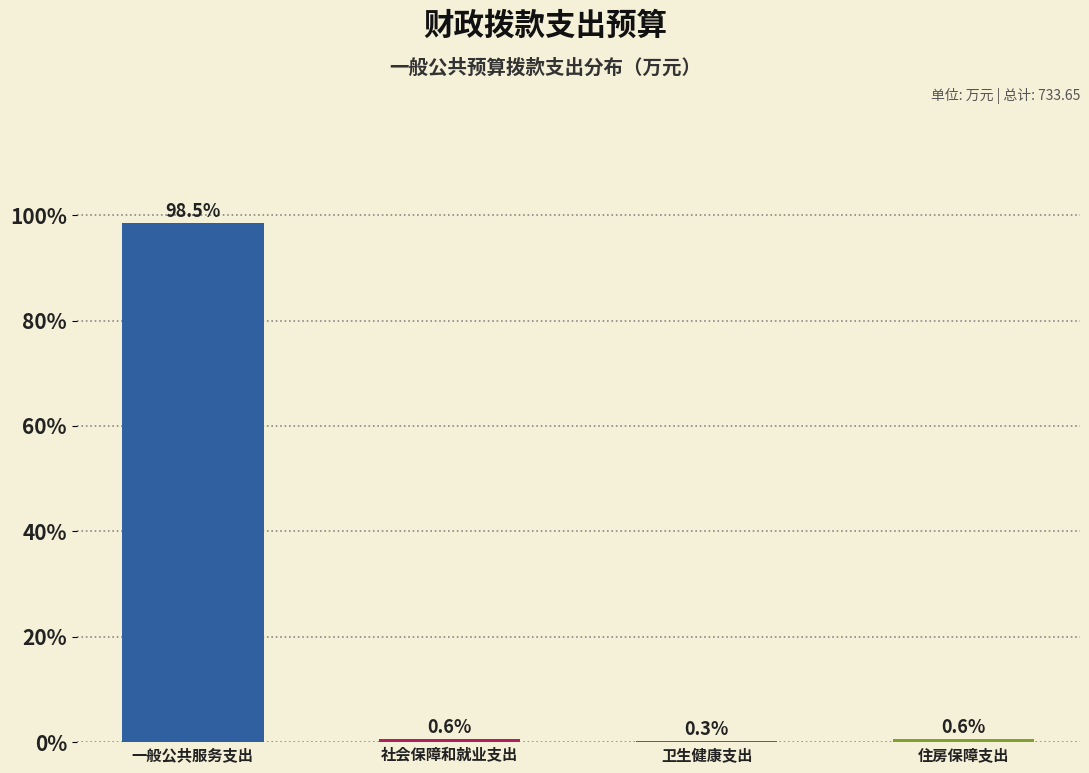

Reading right to left, extract all data points from this chart.

住房保障支出=0.6	卫生健康支出=0.3	社会保障和就业支出=0.6	一般公共服务支出=98.5